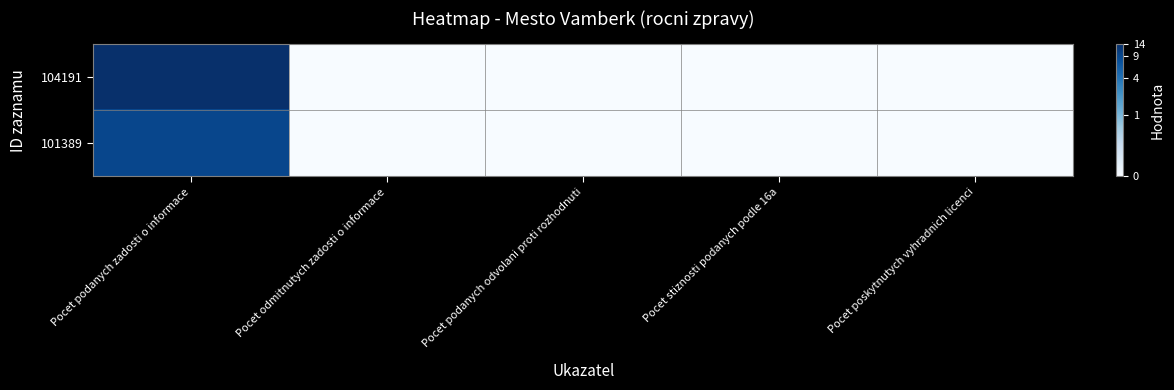

Between Pocet podanych zadosti o informace and Pocet podanych odvolani proti rozhodnuti, which series saw the biggest shift?

104191